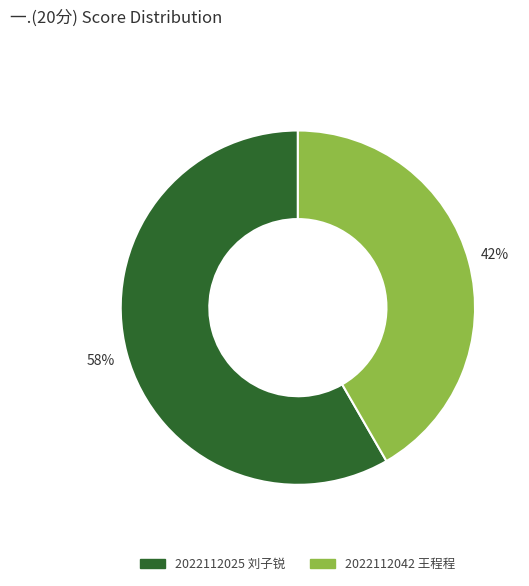

Is it true that 2022112042 王程程 is 32% of the pie?

False